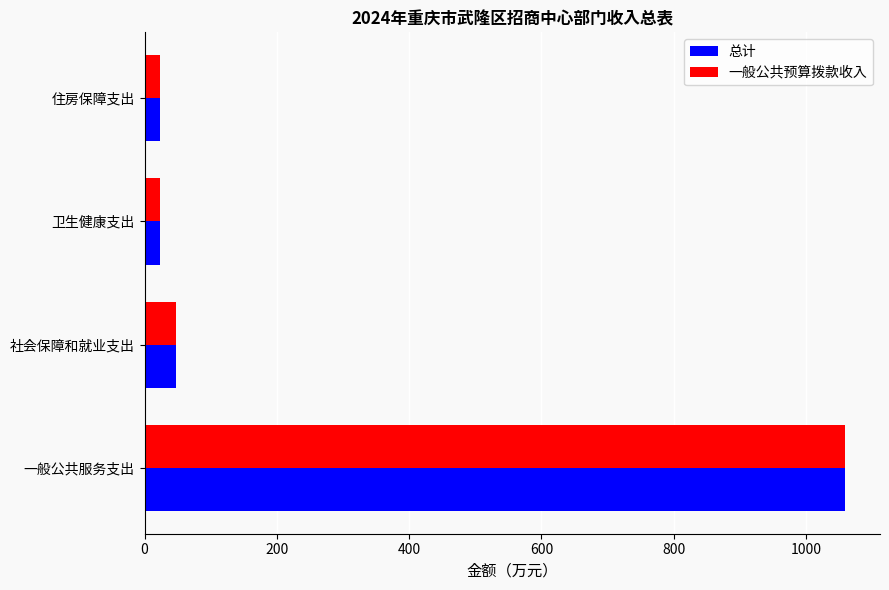

Is it true that 总计 equals 1058.8 at 一般公共服务支出?

True